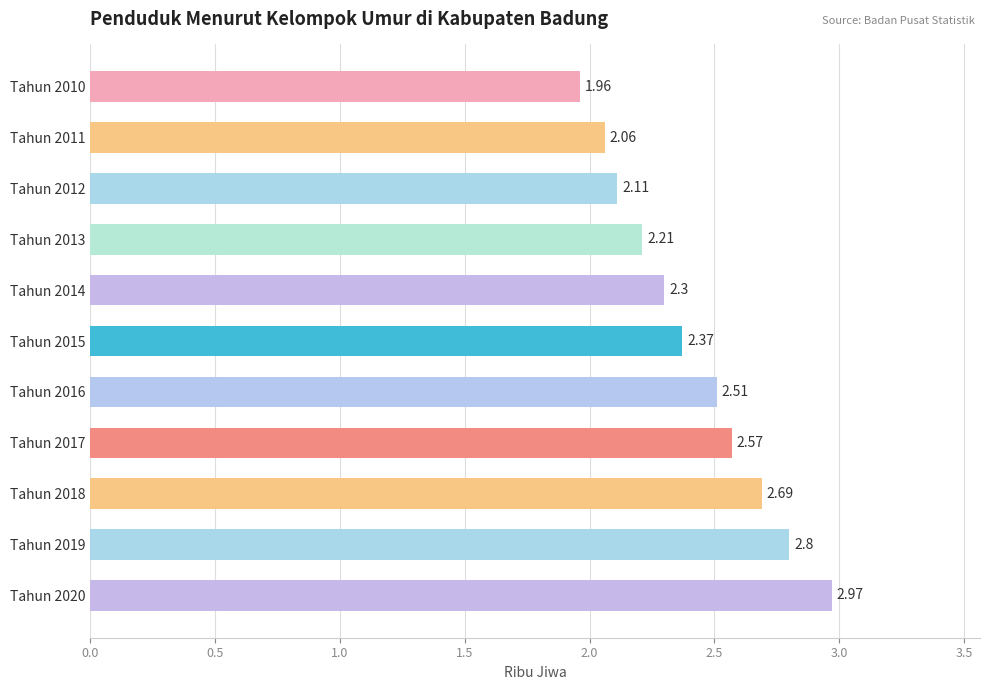

How many bars are there in total?

11